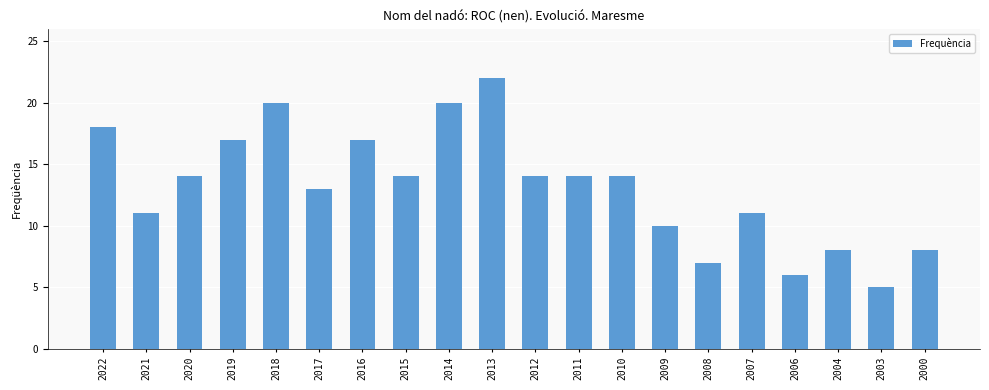

Between 2019 and 2009, which is larger?

2019